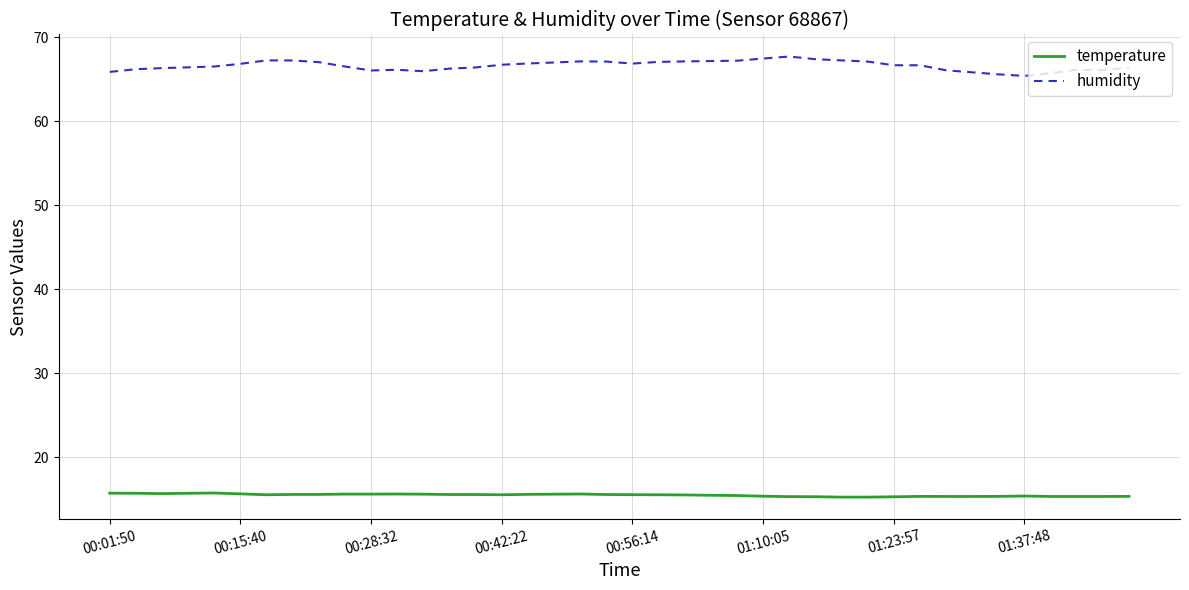

Which series has the widest spread of values?

humidity